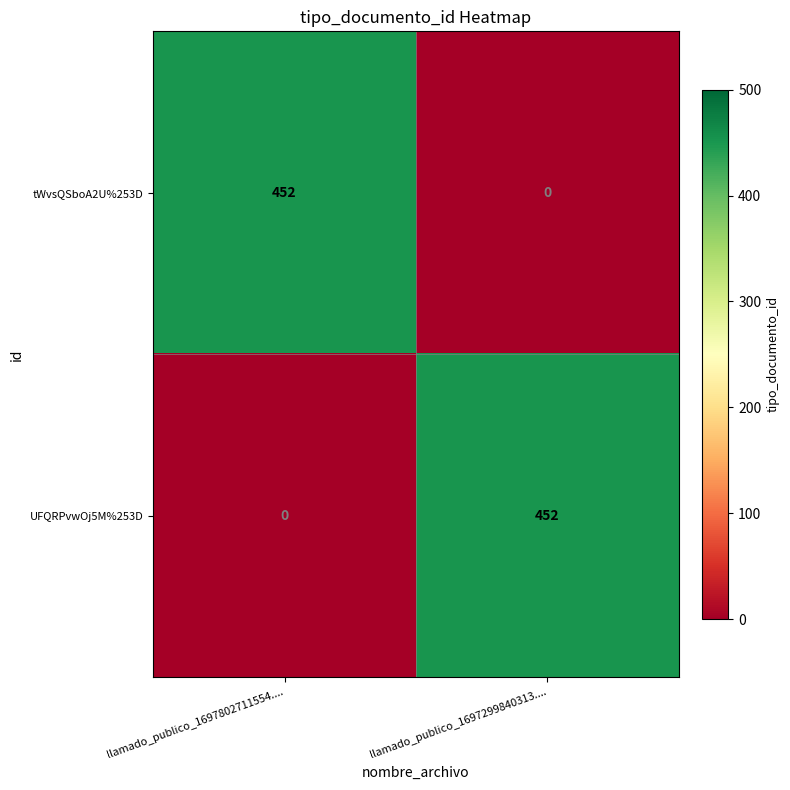

Reading left to right, transcribe all the data shown in this chart.

tWvsQSboA2U%253D: llamado_publico_1697802711554....=452	llamado_publico_1697299840313....=0
UFQRPvwOj5M%253D: llamado_publico_1697802711554....=0	llamado_publico_1697299840313....=452